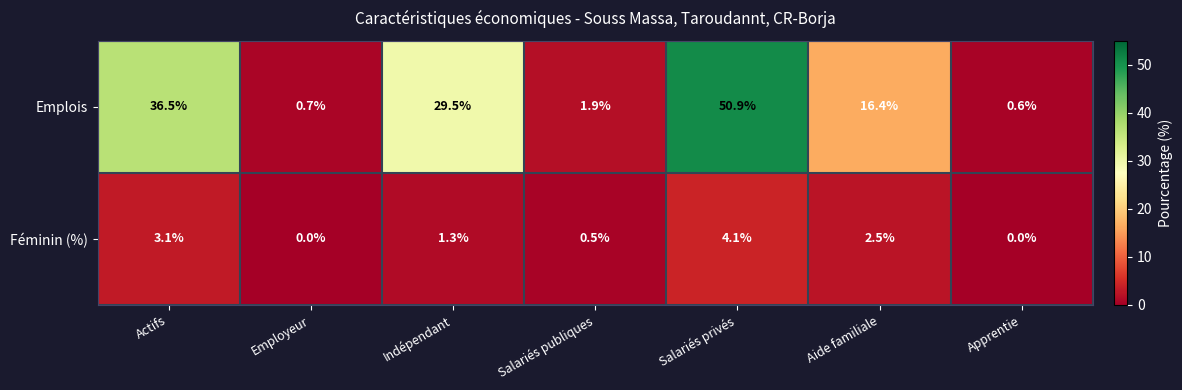

How many distinct data groups are displayed?

2